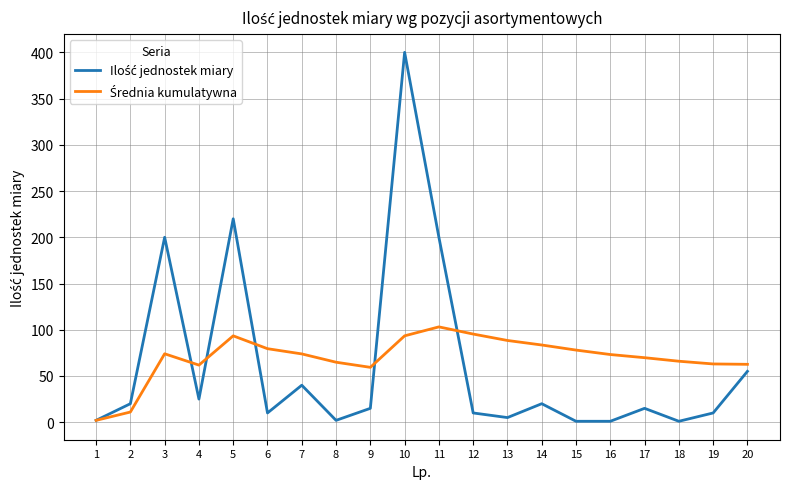

At which category is the sum across all series the highest?

10